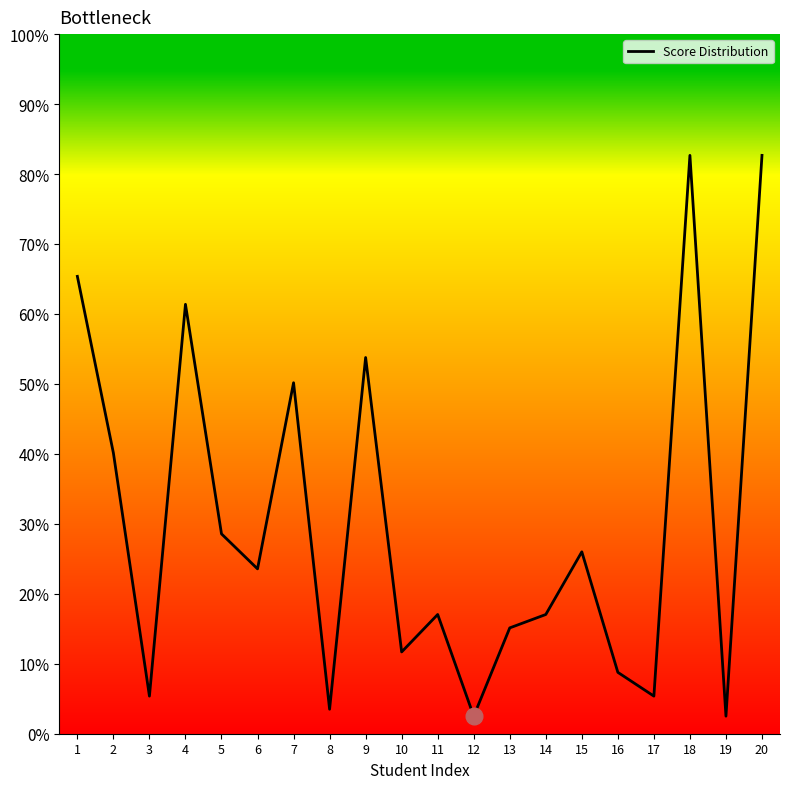

Is this an area chart (filled region under the line)?

No